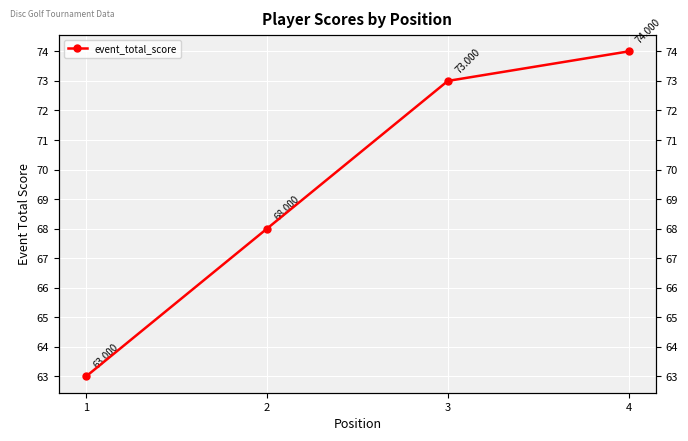

What is the minimum value shown in the chart?

63